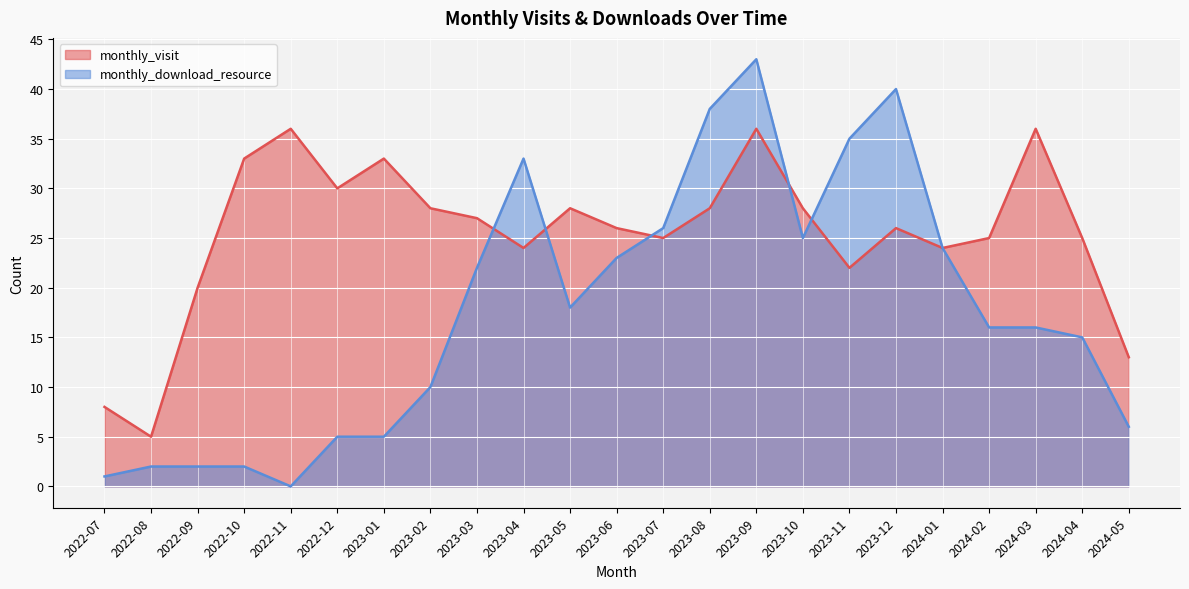

Between 2023-04 and 2023-12, which is larger?

2023-12